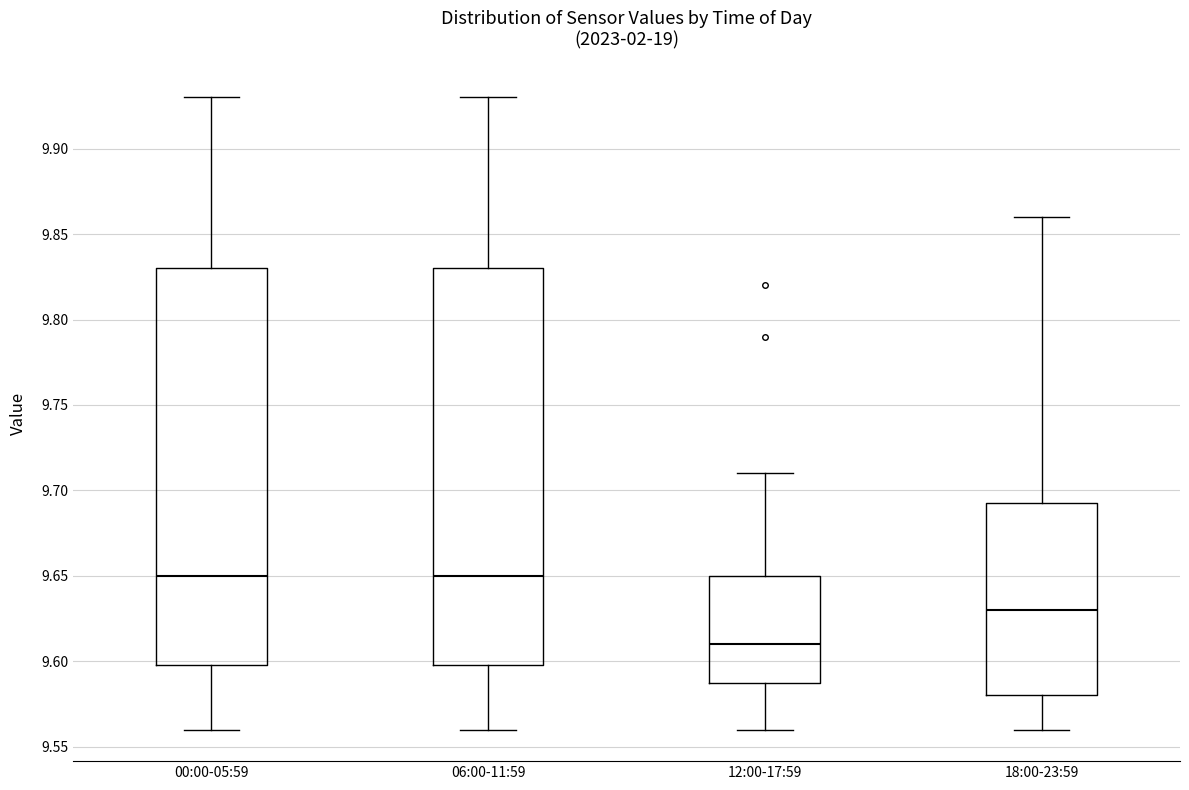

Reading left to right, transcribe this box plot: for each box, give where its median line is, the range the box spans, and where its two whiskers end, as read against the y-axis. The values are not printed on the chart, so give them approximately, as read against the axis.

00:00-05:59: median 9.650, box 9.600 to 9.830, whiskers 9.560 to 9.930
06:00-11:59: median 9.650, box 9.600 to 9.830, whiskers 9.560 to 9.930
12:00-17:59: median 9.610, box 9.590 to 9.650, whiskers 9.560 to 9.710
18:00-23:59: median 9.630, box 9.580 to 9.695, whiskers 9.560 to 9.860